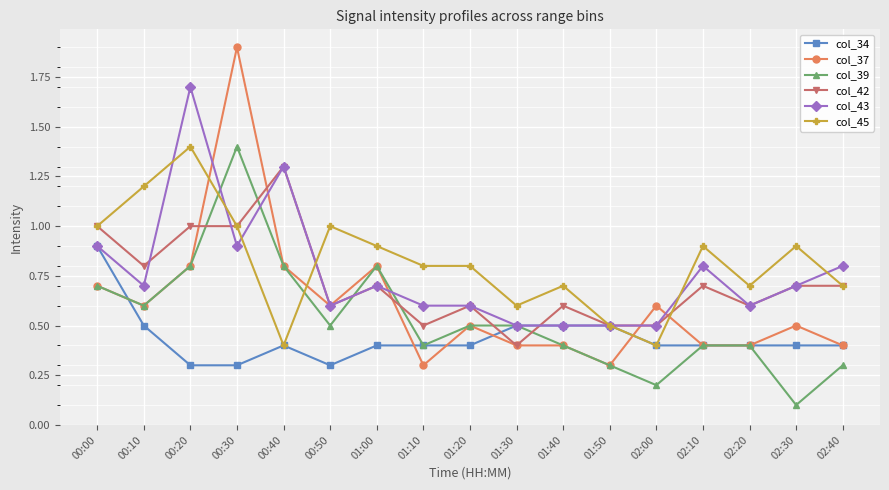

At which category does col_39 reach its first local peak?

00:30